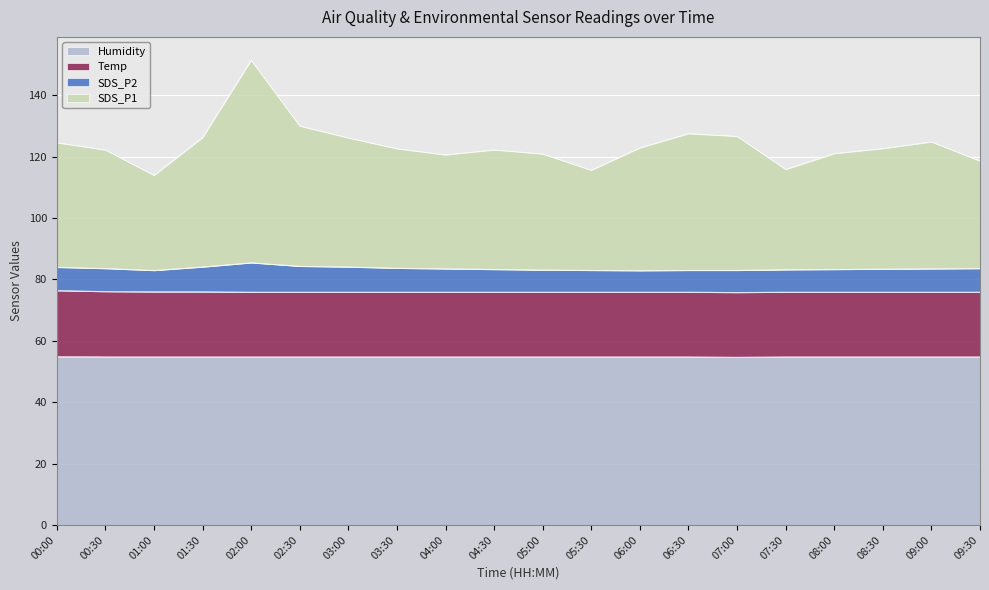

What is the greatest value displayed?

151.4